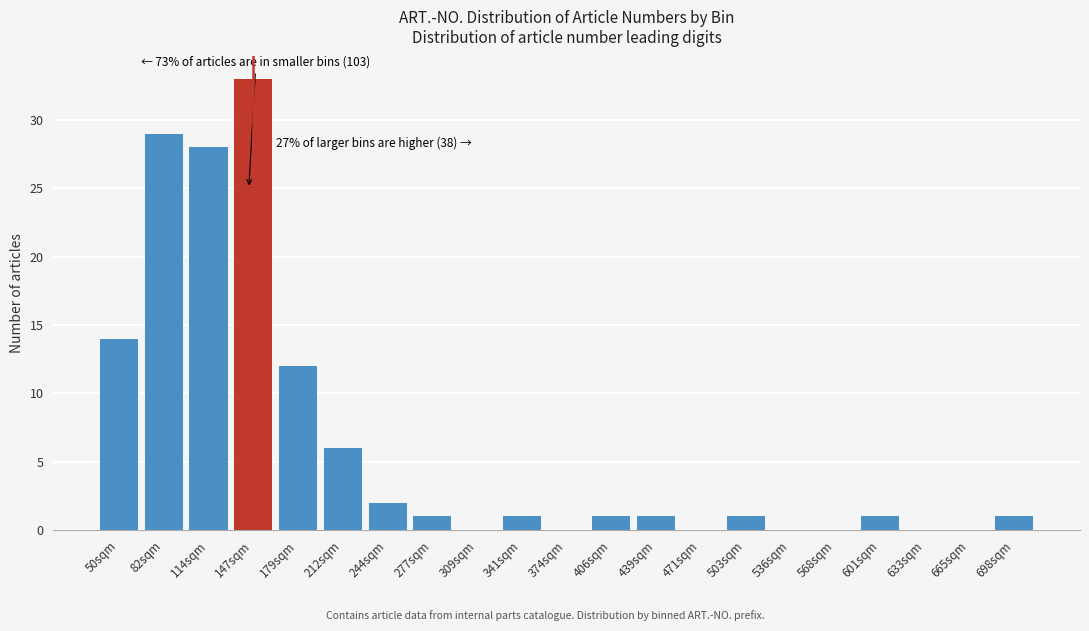

Reading right to left, list all the values displayed in this chart.

698sqm=1	665sqm=0	633sqm=0	601sqm=1	568sqm=0	536sqm=0	503sqm=1	471sqm=0	439sqm=1	406sqm=1	374sqm=0	341sqm=1	309sqm=0	277sqm=1	244sqm=2	212sqm=6	179sqm=12	147sqm=33	114sqm=28	82sqm=29	50sqm=14